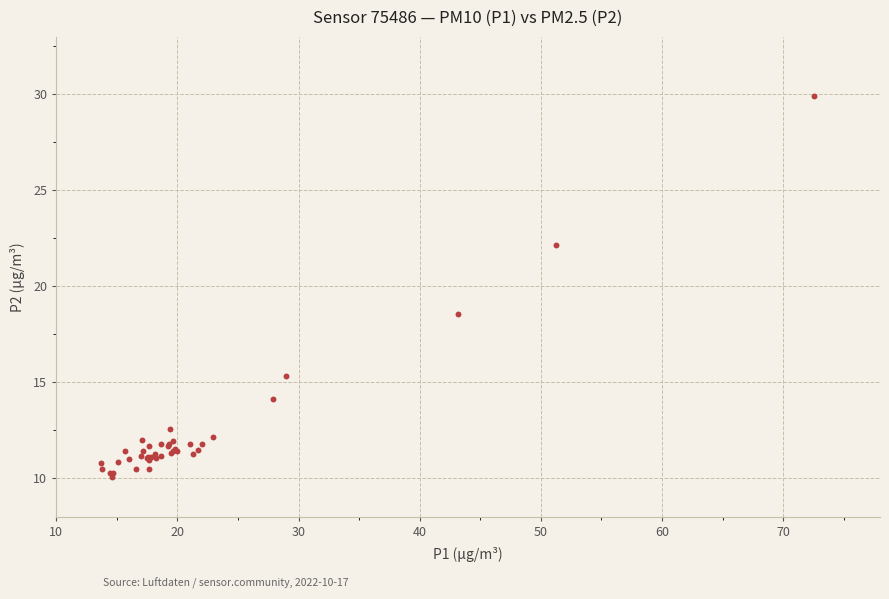

What Y value in the scatter plot is closest to 19?

18.6